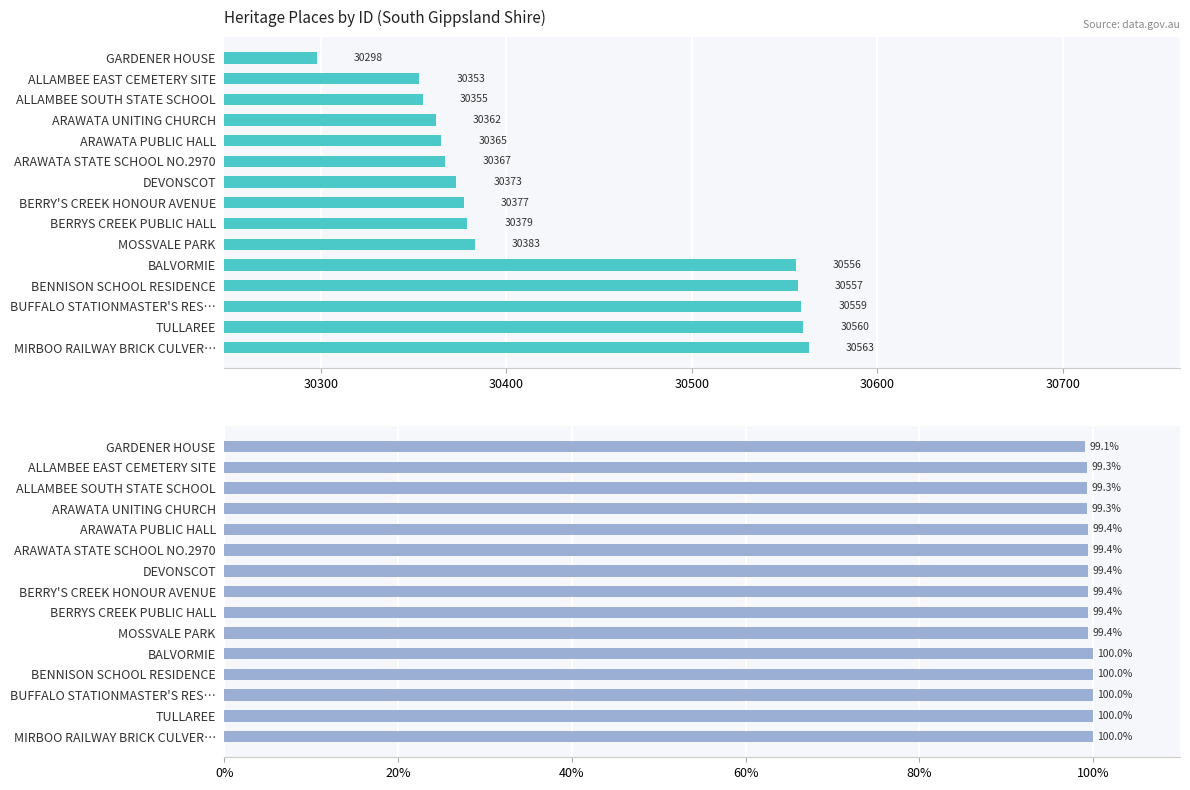

How many bars are there in total?

30